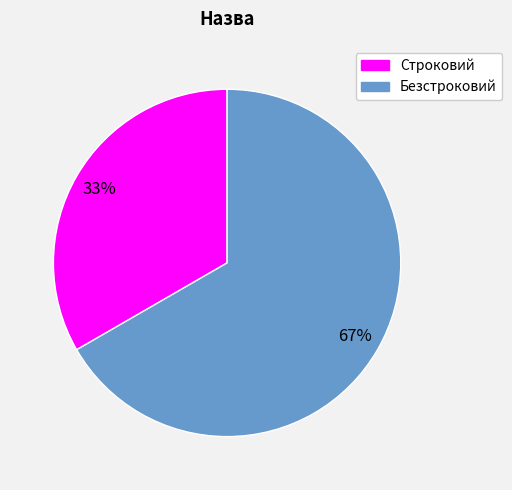

How many segments does this pie chart have?

2